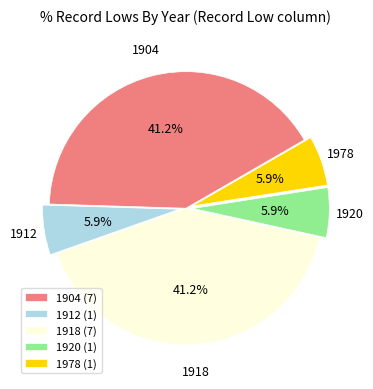

To the nearest percent, what percentage of the pie is 1978?

6%